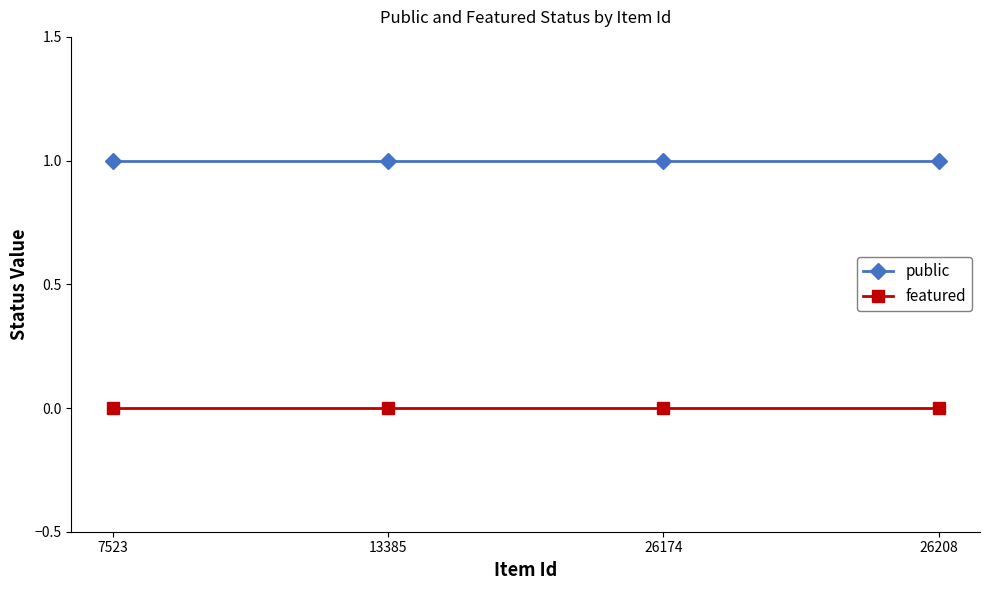

At how many categories does at least one series exceed 0?

4